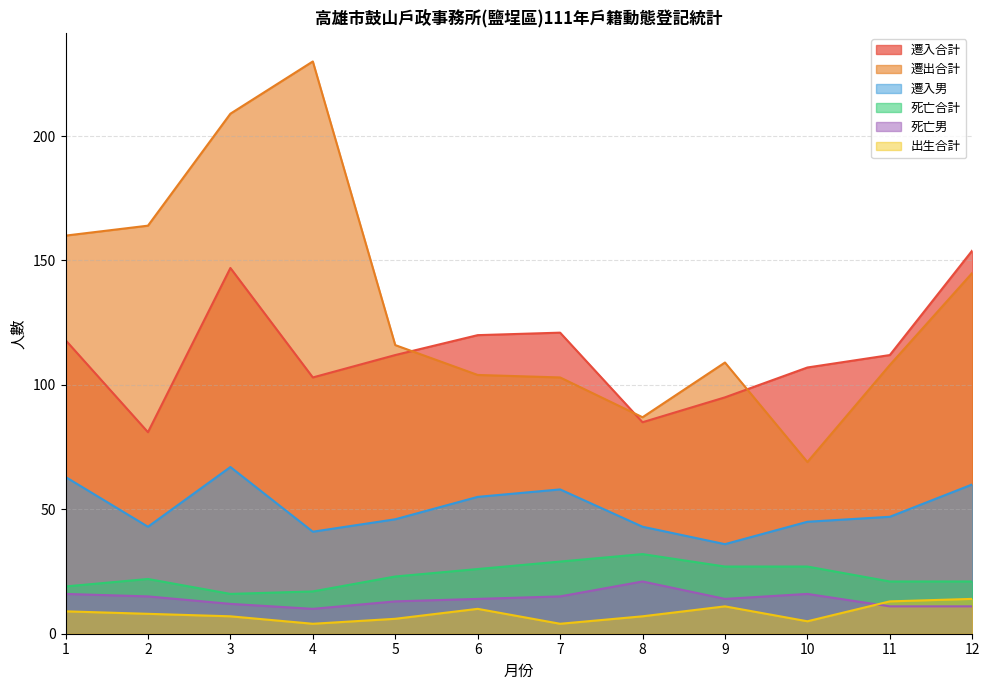

The 遷入男 series shows 46 at 5. True or false?

True